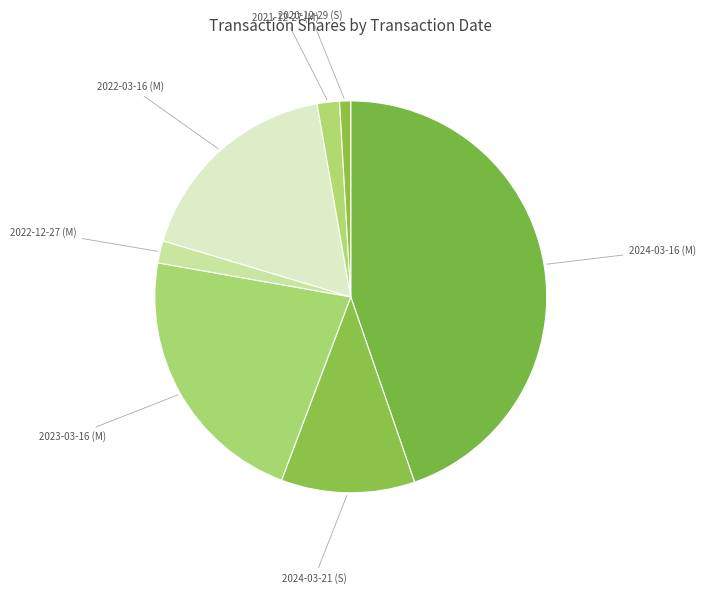

Which category has the biggest portion of the pie?

2024-03-16 (M)